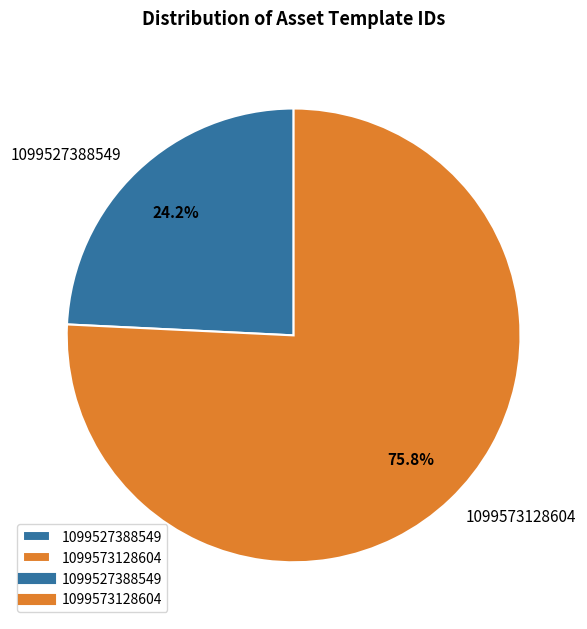

Combined, what portion of the pie is 1099527388549 and 1099573128604?

100.0%